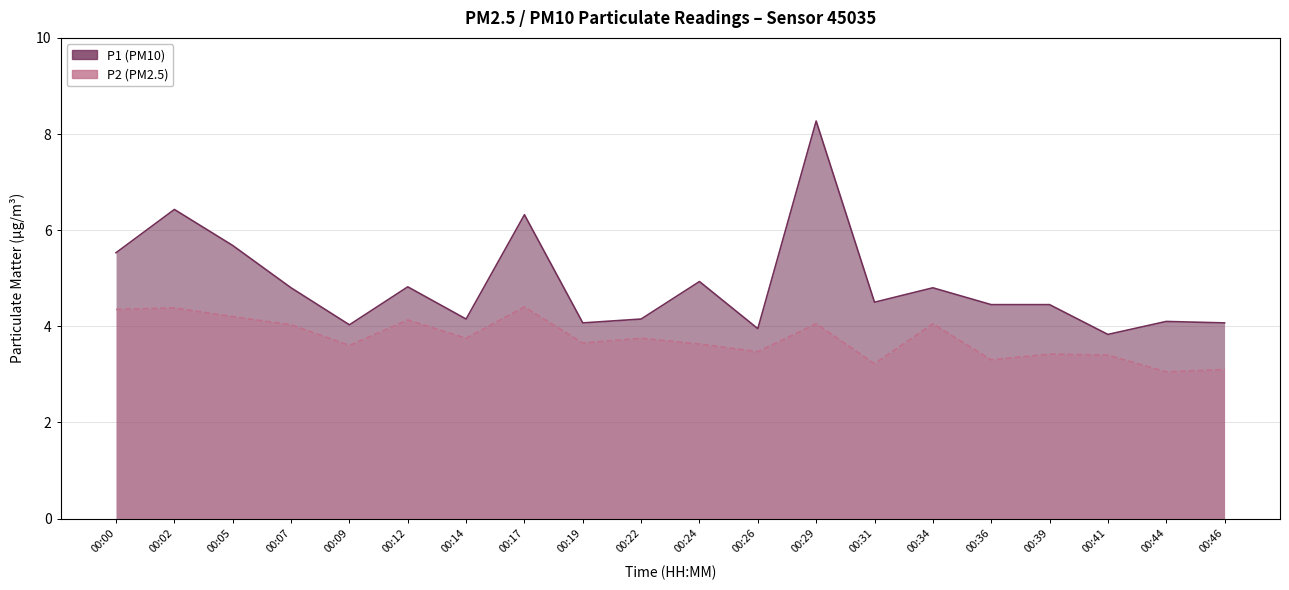

What is the difference between the second highest and second lowest values in the P2 series?

1.3